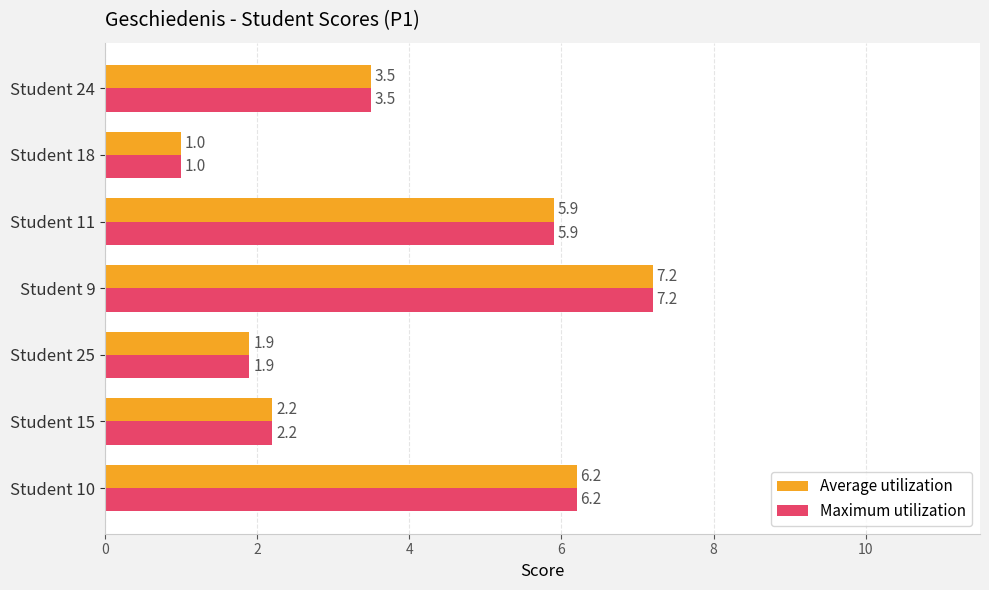

Read the Maximum utilization value at Student 25.

1.9